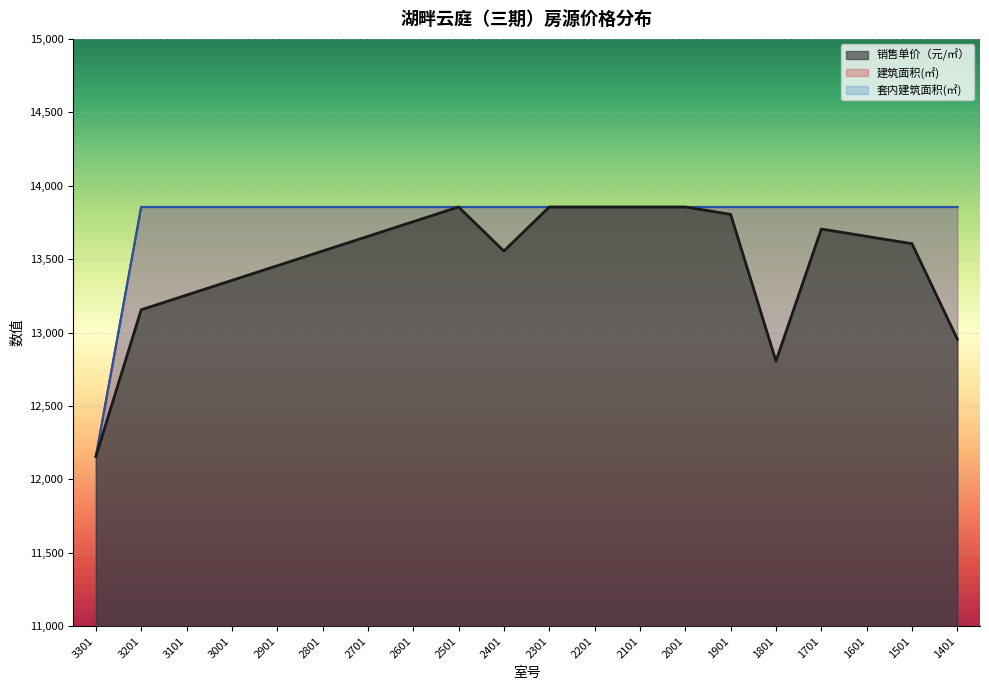

How many categories are shown in the chart?

20